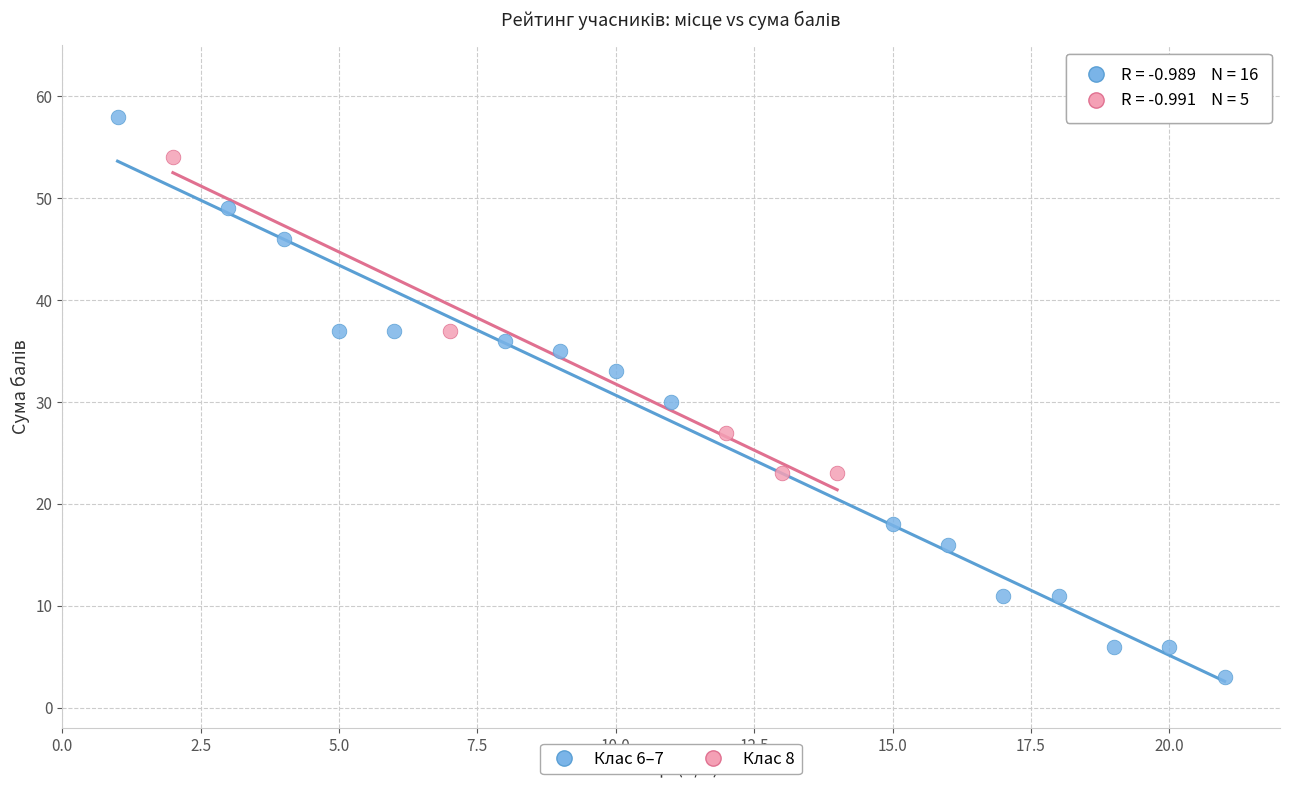

Which series reaches the minimum Y coordinate?

Клас 6–7